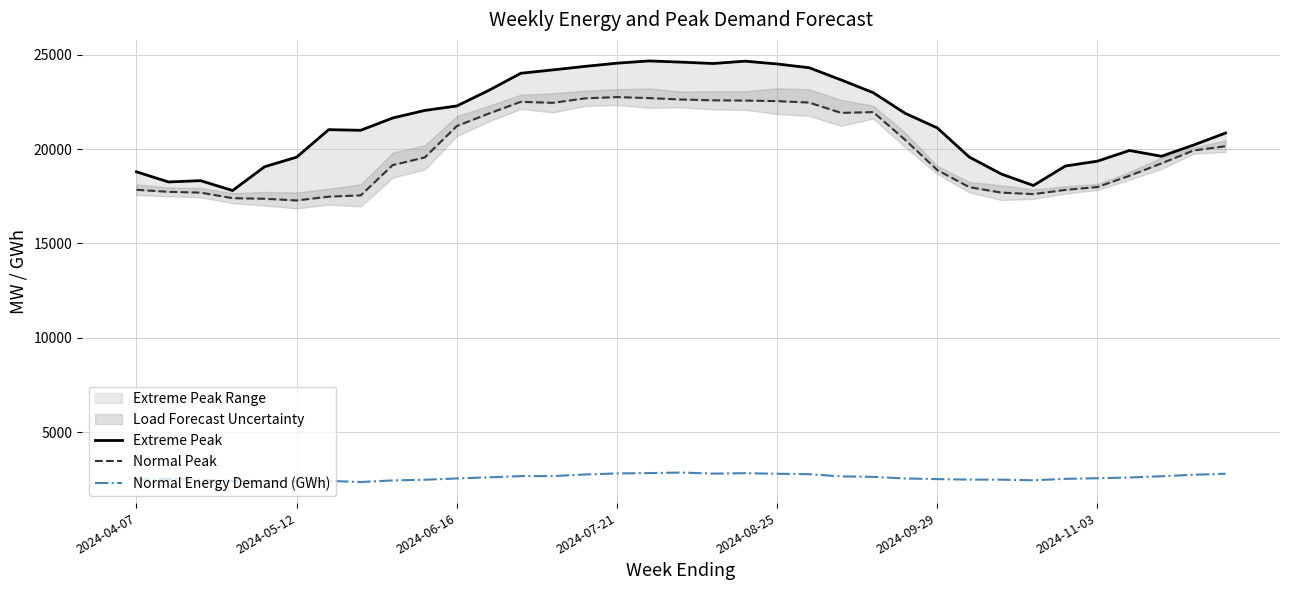

What is the sum of all Normal Peak values?

698206.9